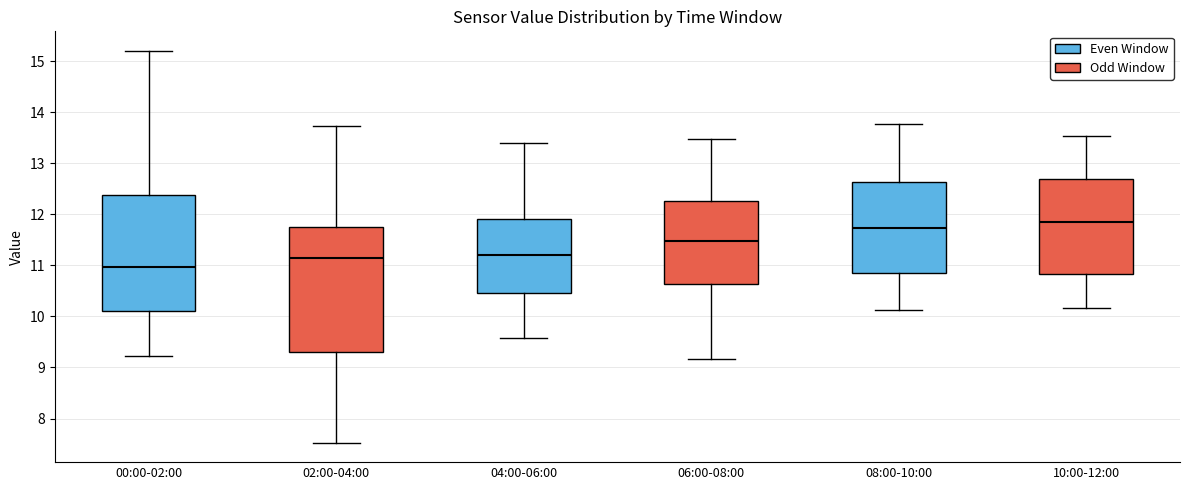

Which box has the lowest median line?

00:00-02:00